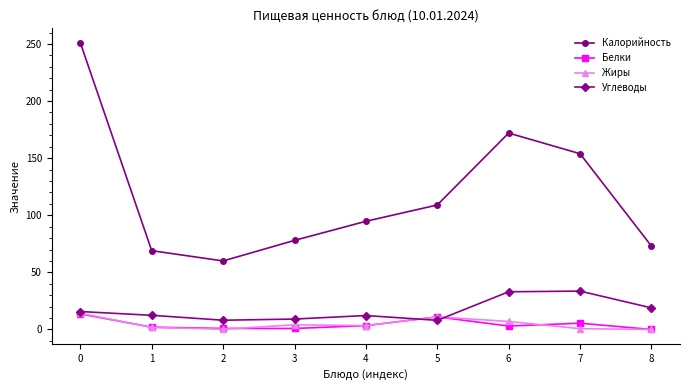

True or false: Углеводы has a value of 15.7 at 0.

True